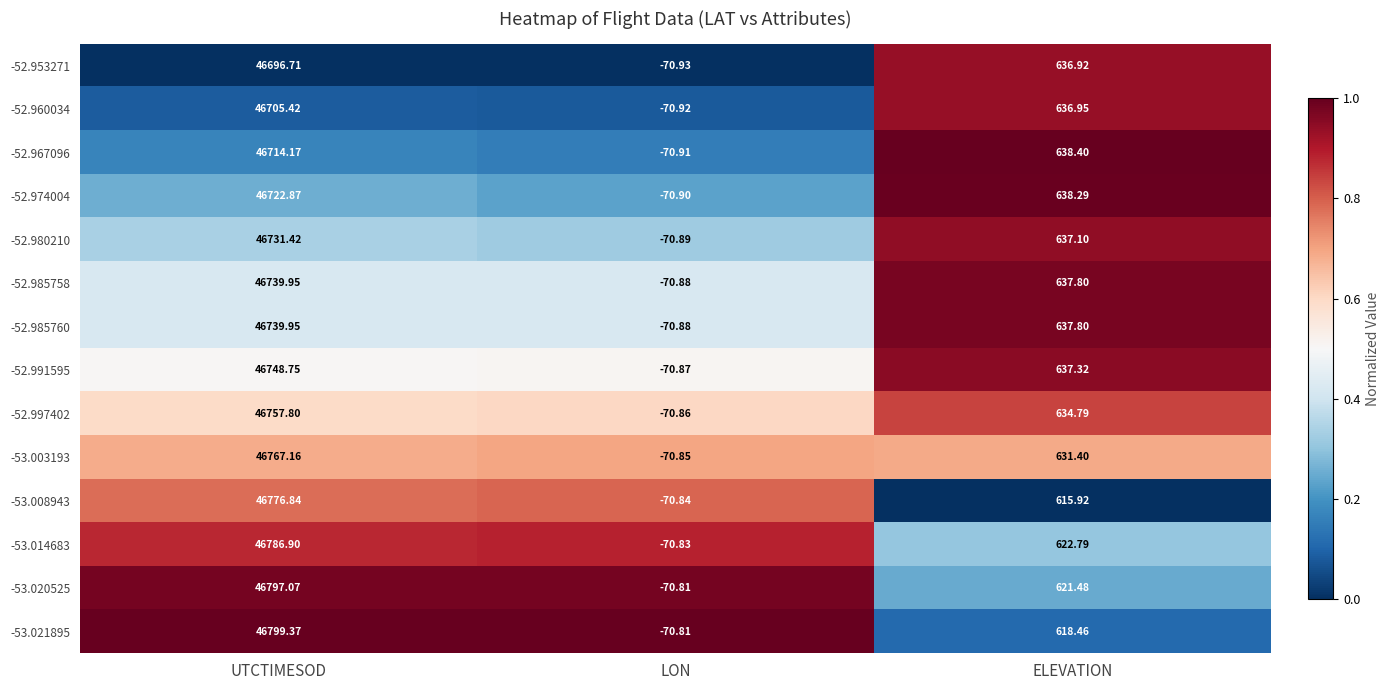

Where does the -52.967096 series first go above 638?

UTCTIMESOD